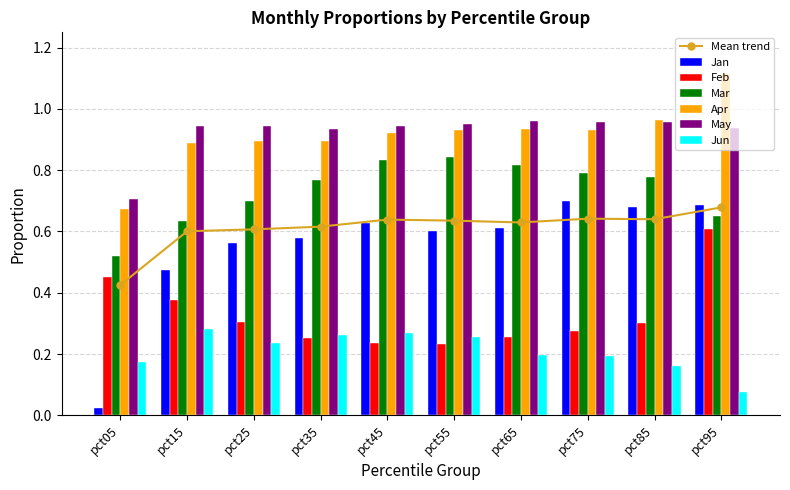

What is the value of the Apr bar at the 5th from the left?

0.9